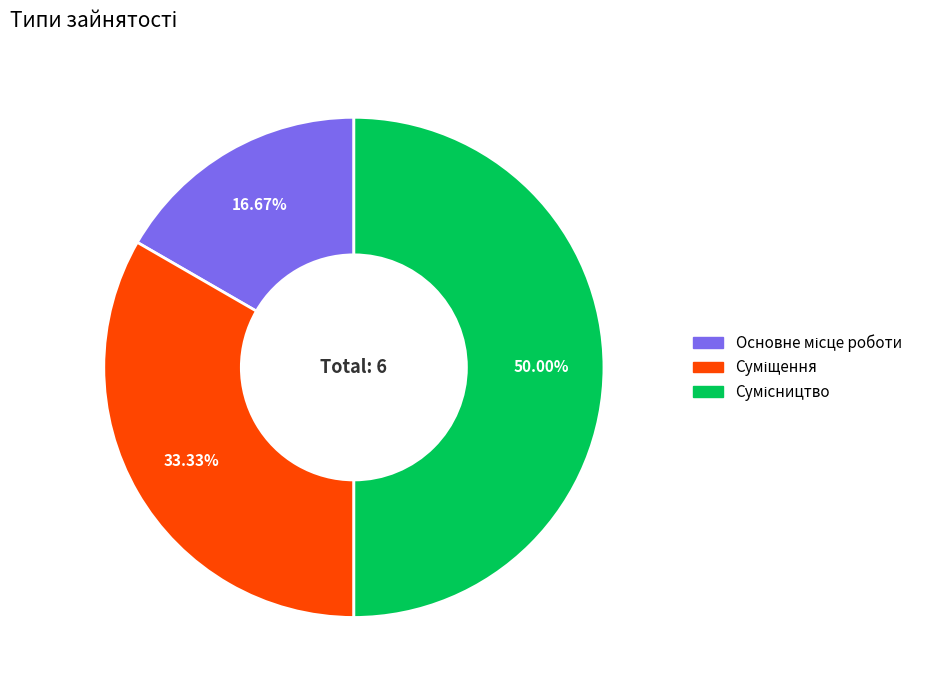

To the nearest percent, what is the average slice percentage?

33%